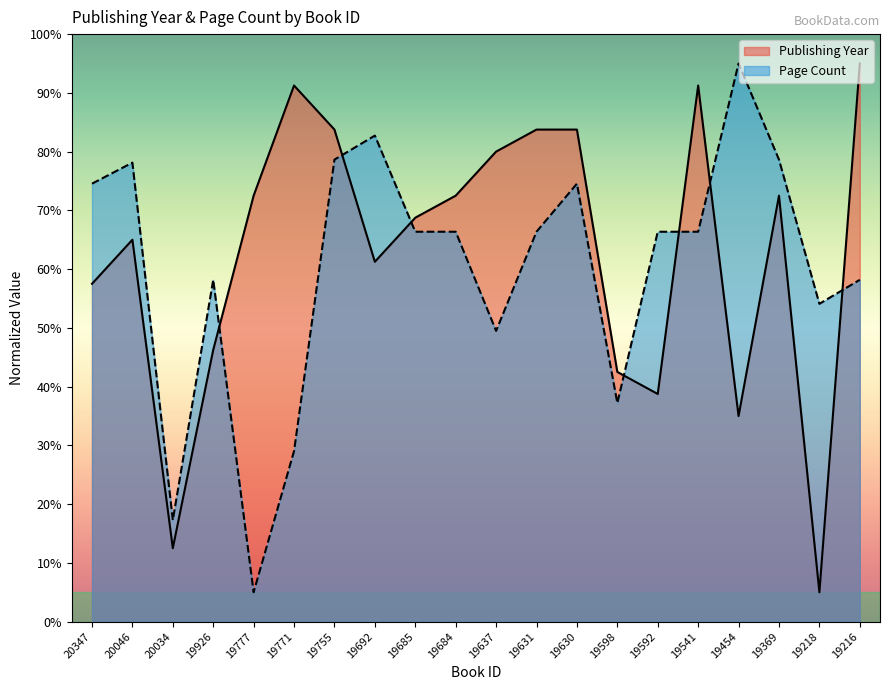

Reading left to right, extract all data points from this chart.

publishingYear: 57.5	65.0	12.5	46.2	72.5	91.2	83.8	61.2	68.8	72.5	80.0	83.8	83.8	42.5	38.8	91.2	35.0	72.5	5.0	95.0
pageCount: 74.5	78.1	17.3	58.2	5.0	29.0	78.6	82.7	66.4	66.4	49.5	66.4	74.5	37.2	66.4	66.4	95.0	78.6	54.1	58.2